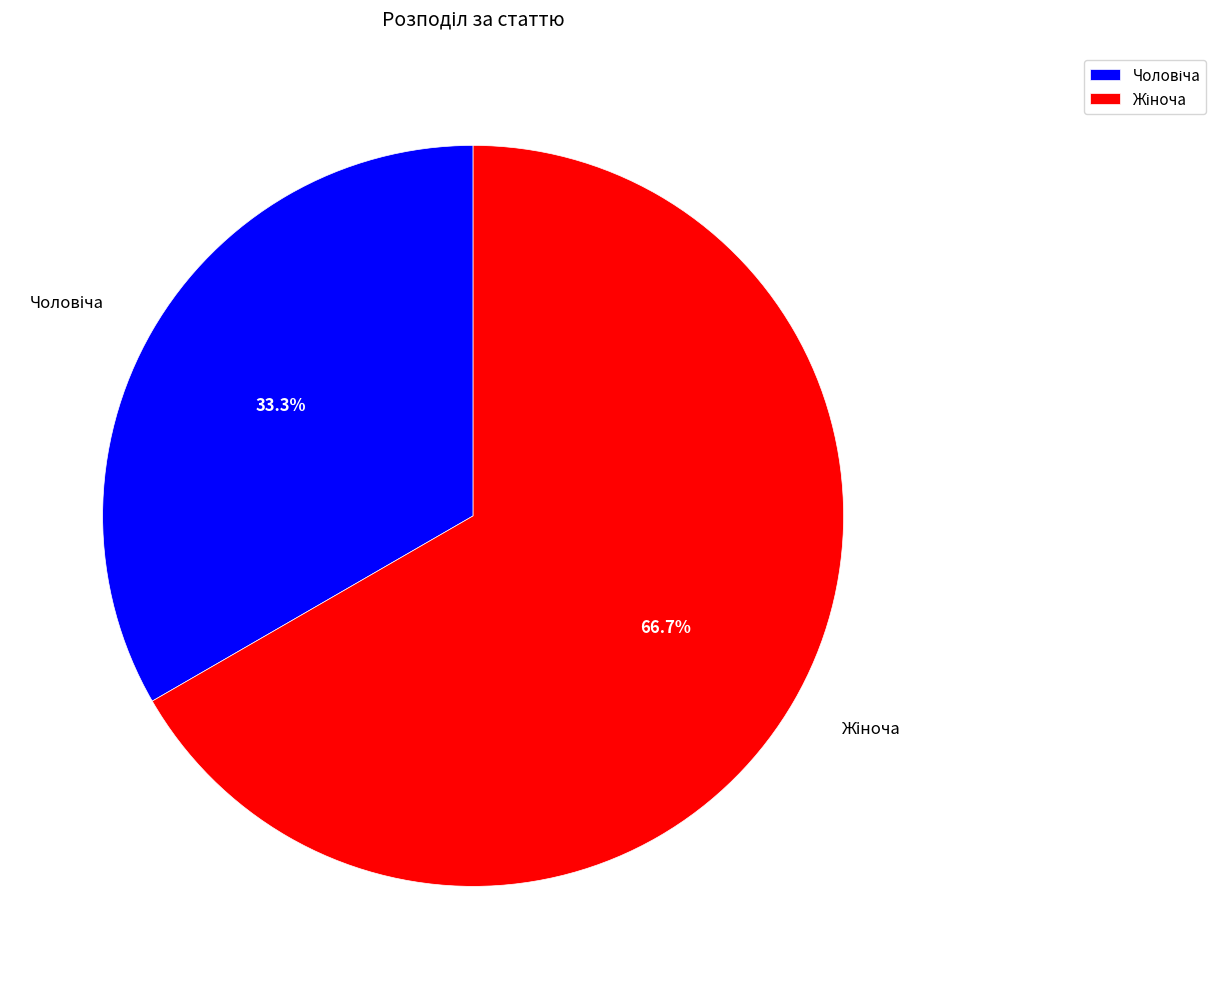

Is there any slice that represents more than half of the pie?

Yes